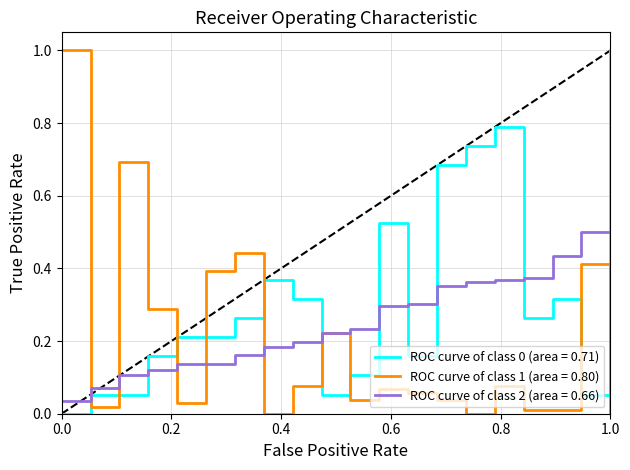

Is it true that Weeks on Chart equals 0.0 at 13?

False